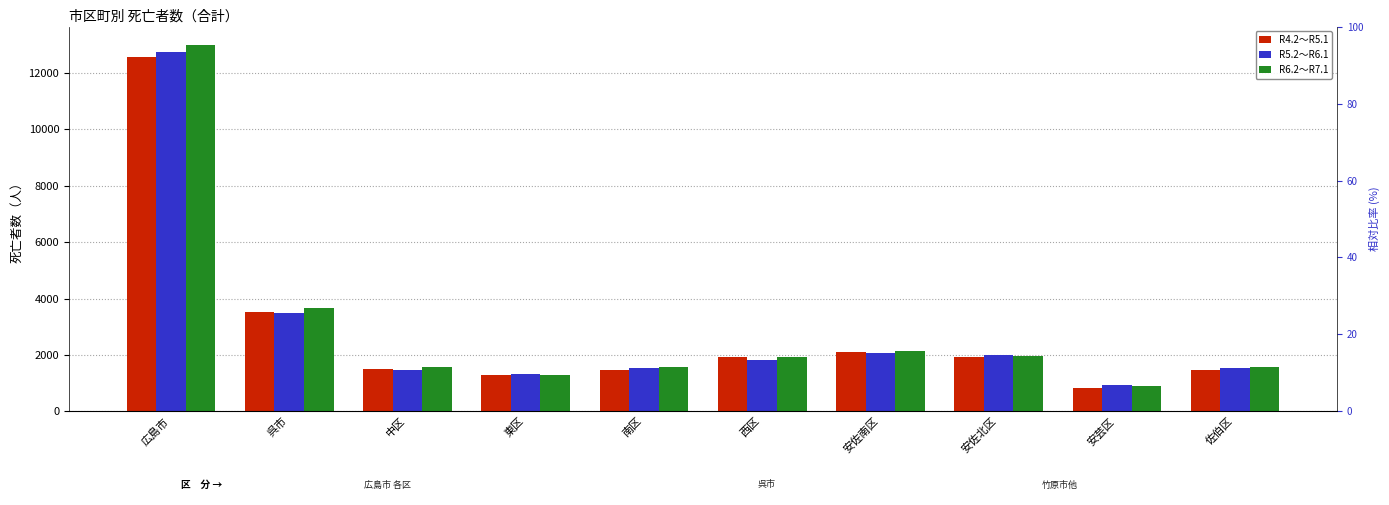

What is the sum of all R5.2～R6.1 values?

28942